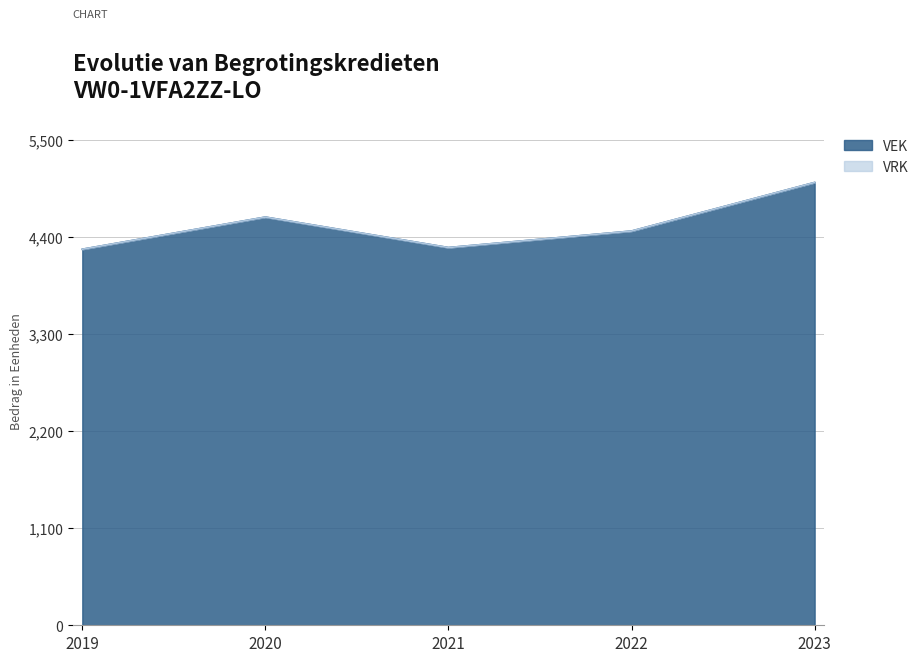

List the labels in order of value, largest first.

2023, 2020, 2022, 2021, 2019